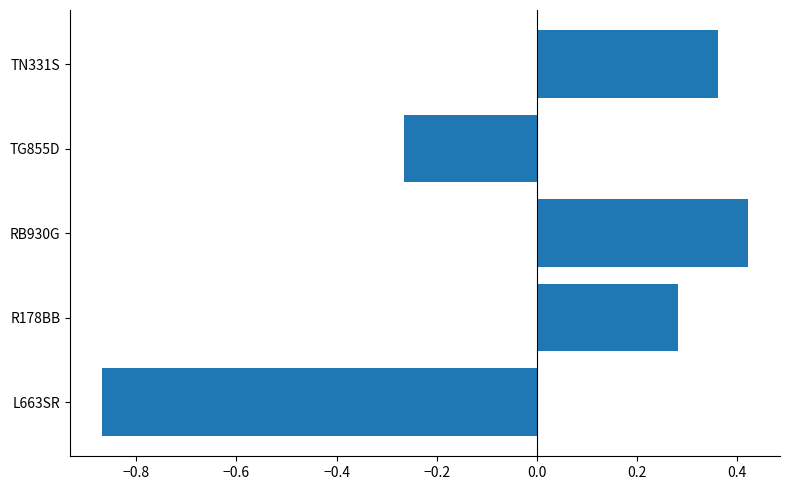

What is the change in value from RB930G to TG855D?

-0.7